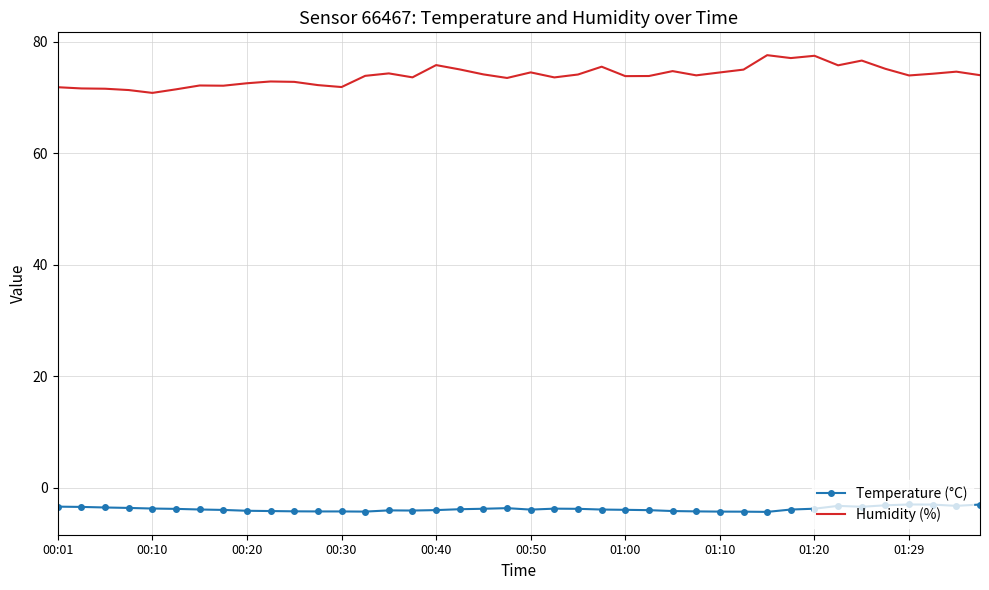

What is the difference between the second highest and second lowest values in the Temperature (°C) series?

1.3